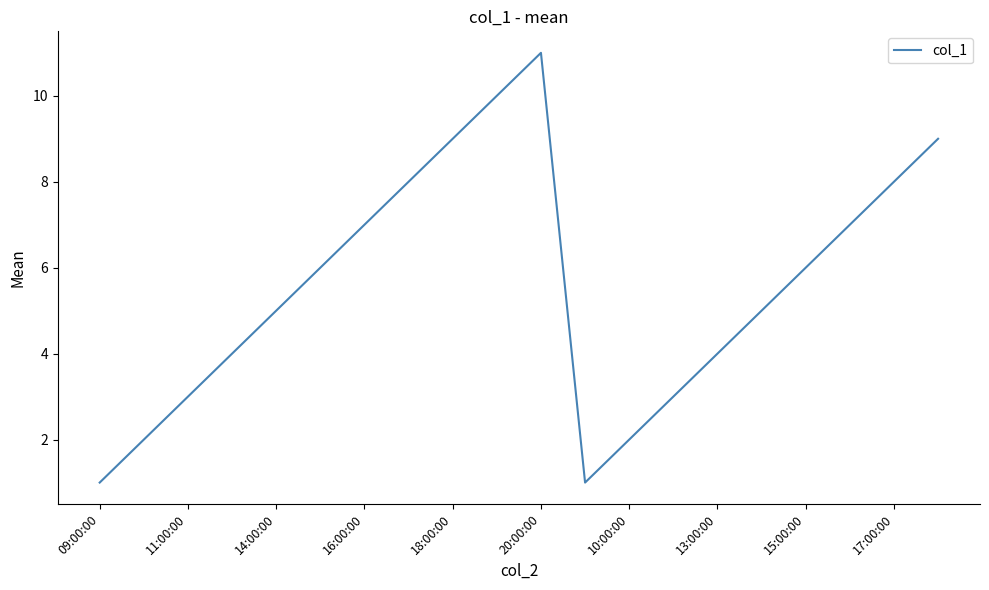

What is the greatest value displayed?

11